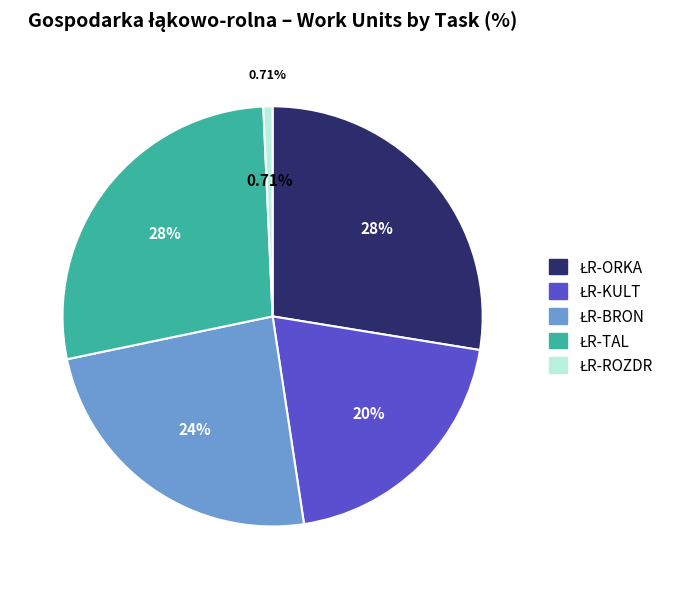

Rank the categories by value from highest to lowest.

ŁR-ORKA, ŁR-TAL, ŁR-BRON, ŁR-KULT, ŁR-ROZDR